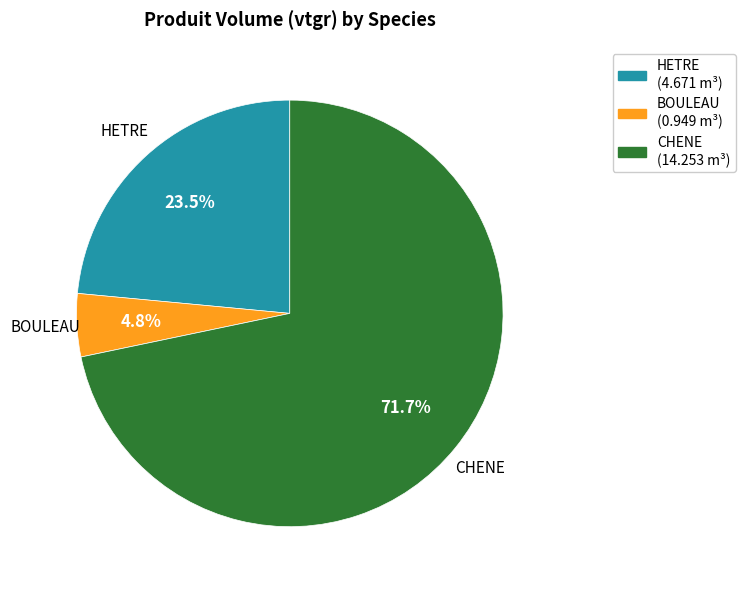

The CHENE slice represents 60% of the pie. True or false?

False